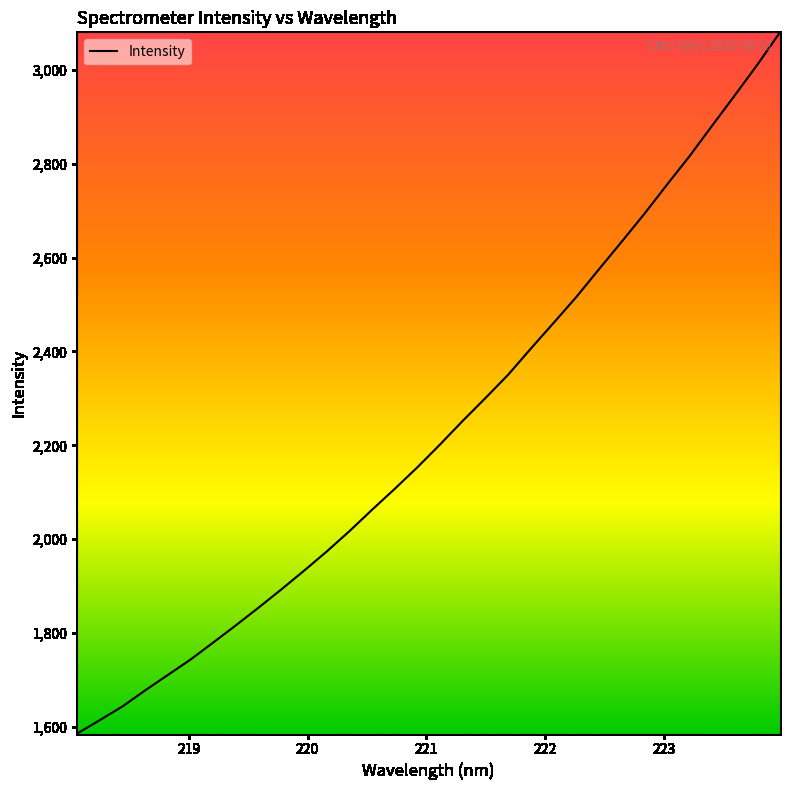

What is the difference between the maximum and minimum values?

1493.5